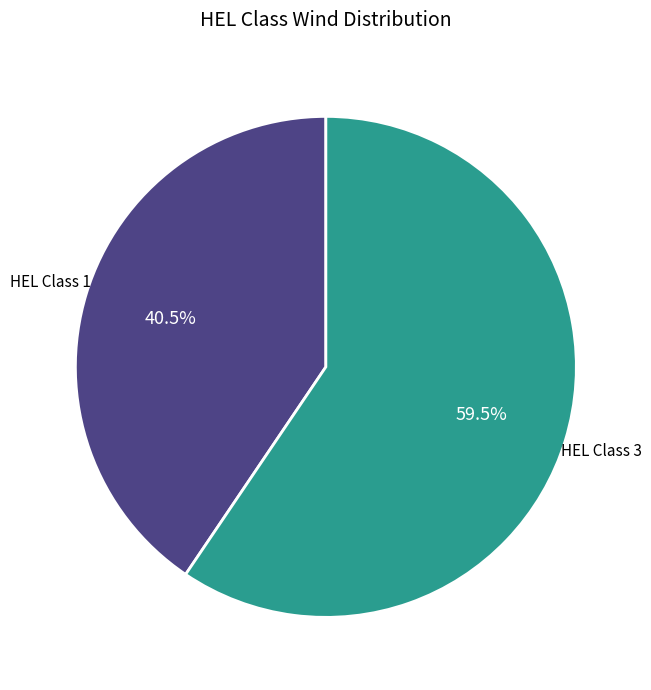

Count the number of slices in the pie.

2